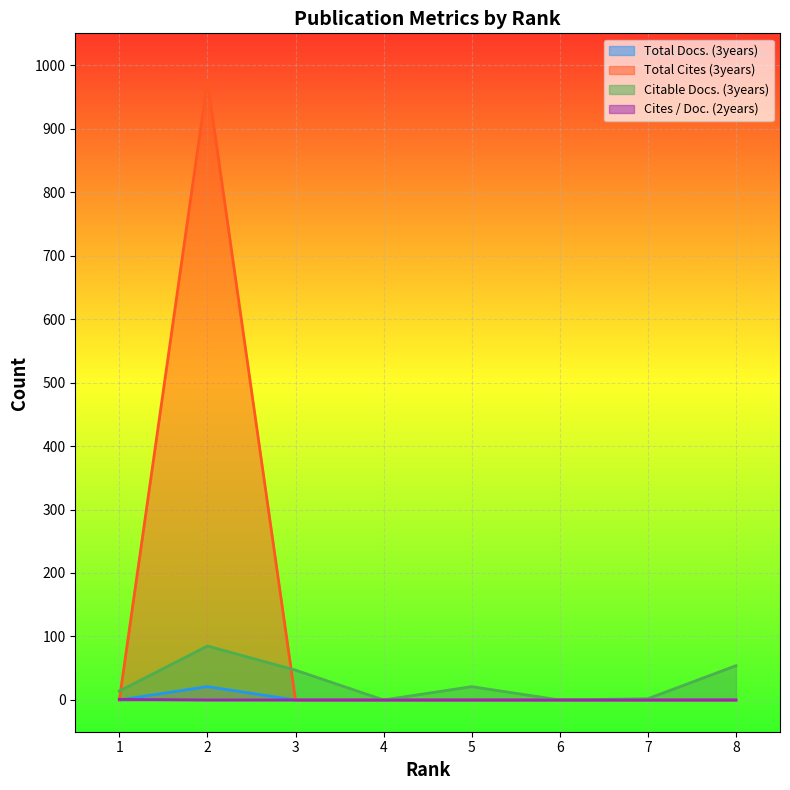

Reading left to right, list all the values displayed in this chart.

Total Docs. (3years): 0	21	0	0	0	0	0	0
Total Cites (3years): 0	975	0	0	0	0	0	0
Citable Docs. (3years): 14	85	47	0	21	0	2	54
Cites / Doc. (2years): 1	0	0	0	0	0	0	0